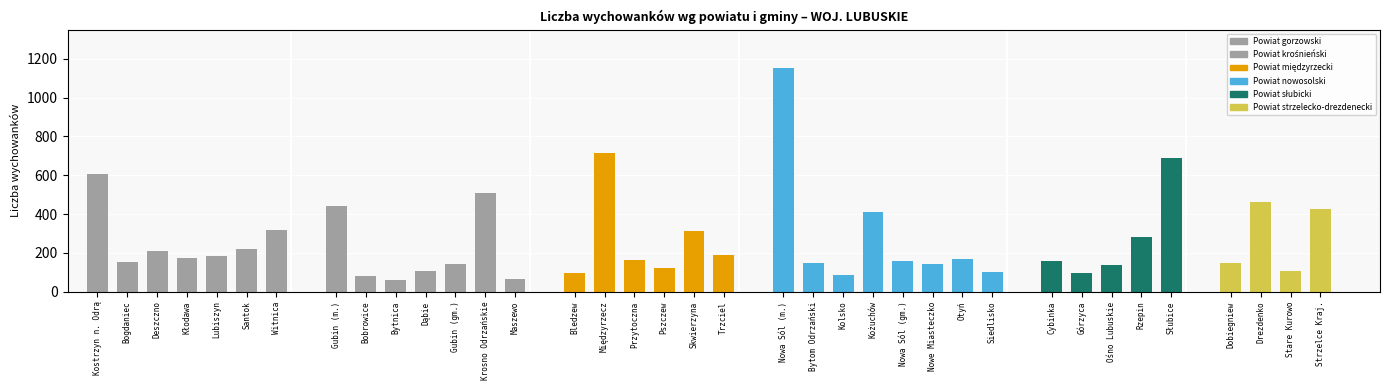

What is the difference between the maximum and second lowest values?

1089